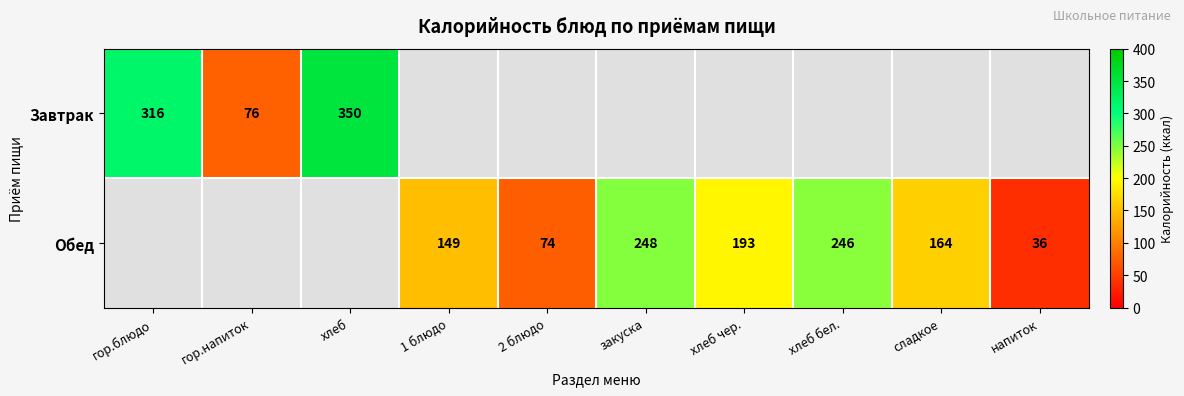

True or false: Обед has a value of 246 at хлеб бел..

True